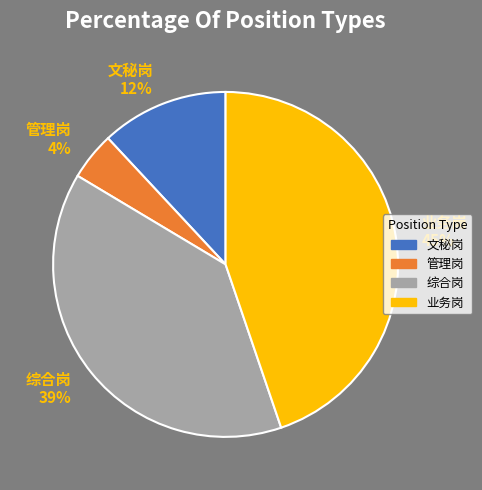

How many slices are in this pie chart?

4